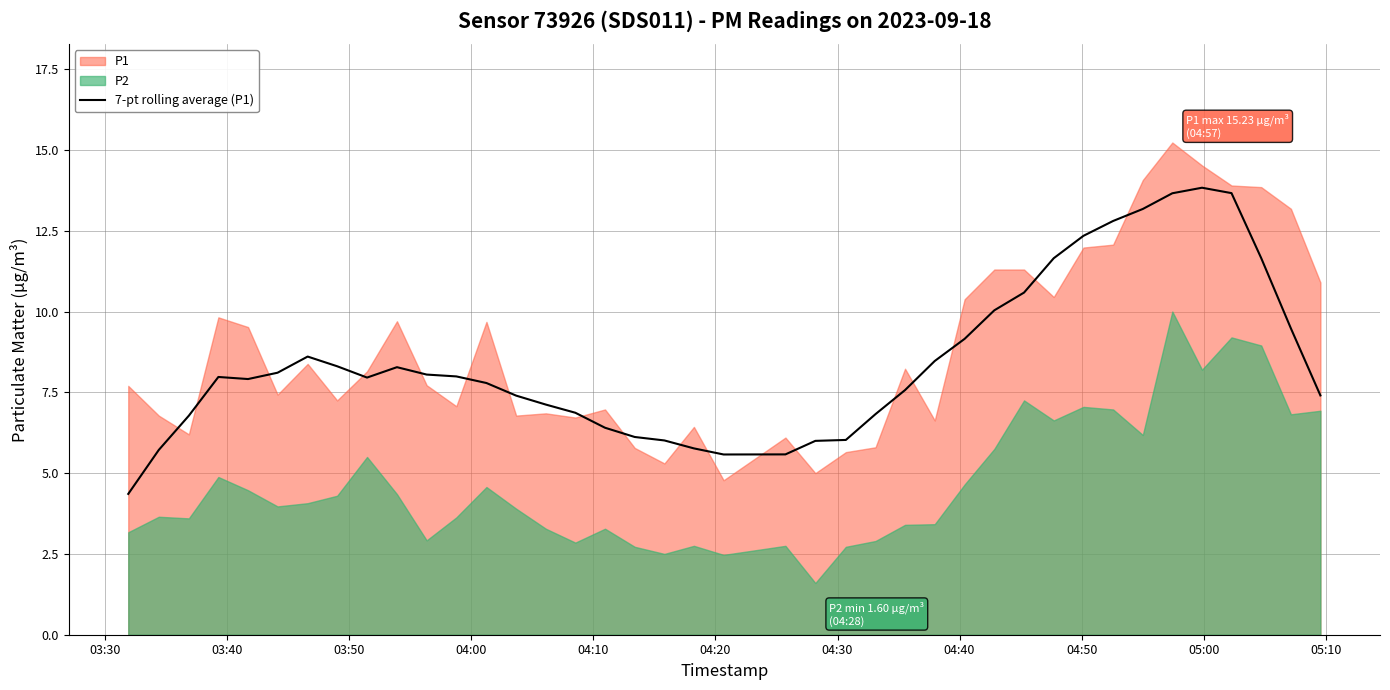

What is the lowest value of the 7-pt rolling average (P1) series?

4.4